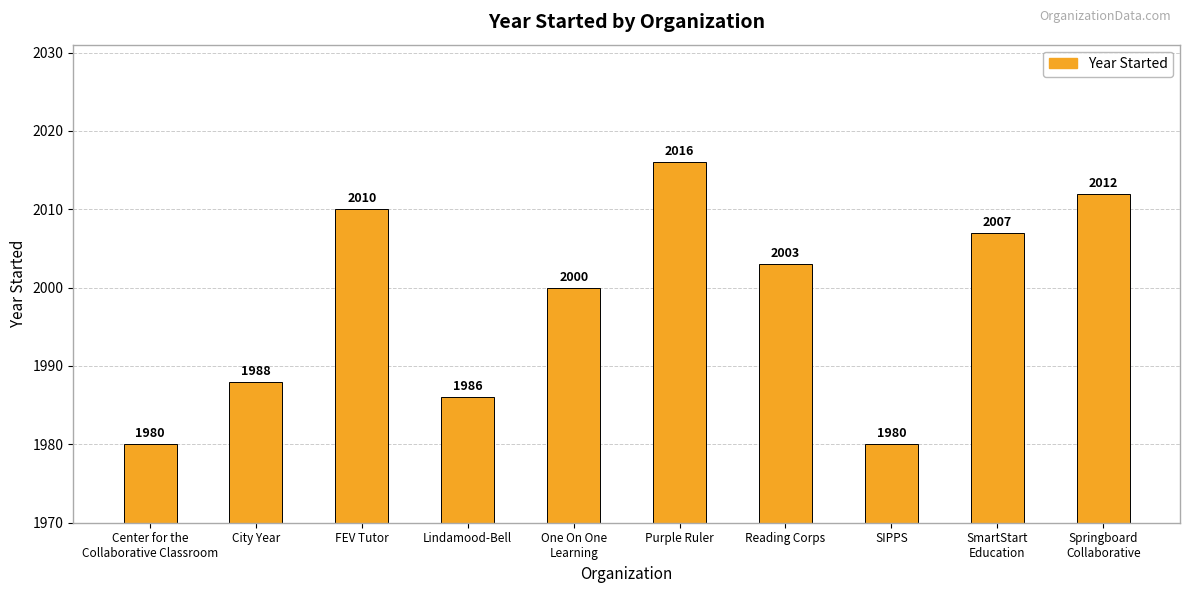

What is the label of the 9th bar from the left?

SmartStart
Education